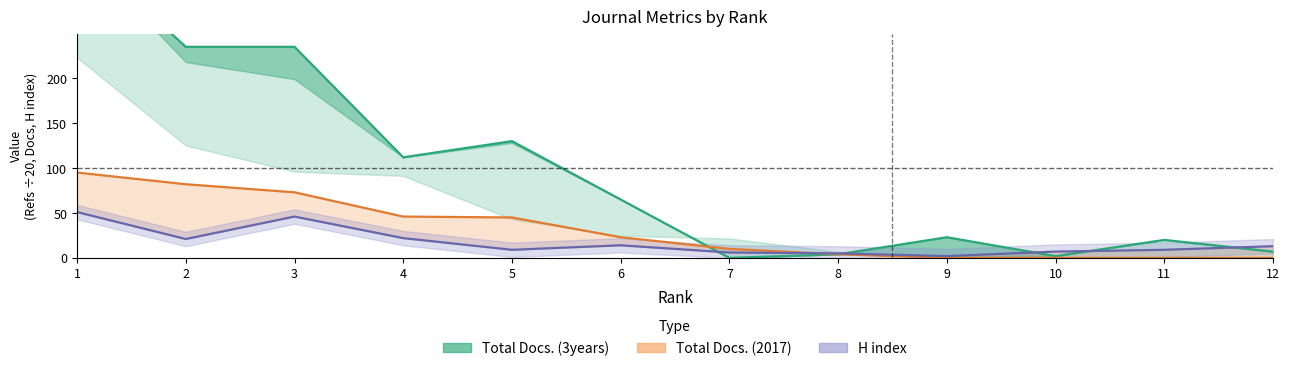

Which series changed the most between 5 and 10?

Total Docs. (3years)